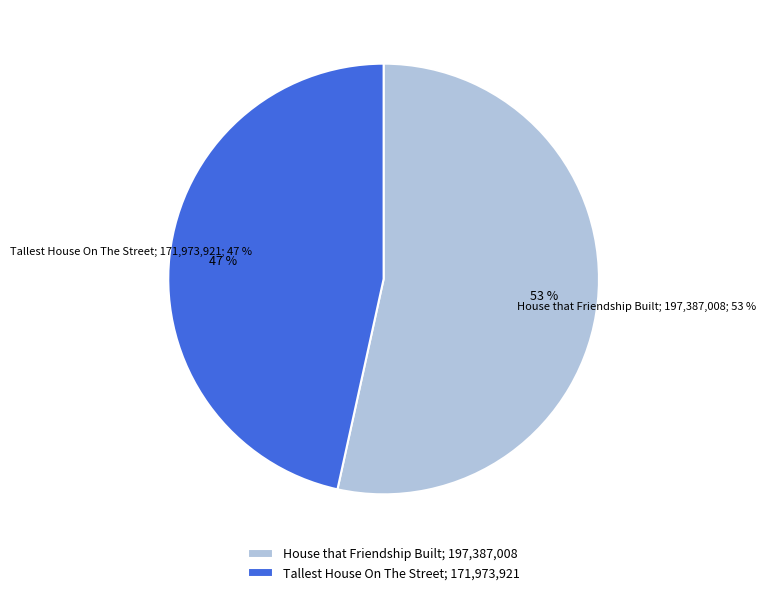

Approximately how many times larger is the value at House that Friendship Built compared to Tallest House On The Street?

1.1